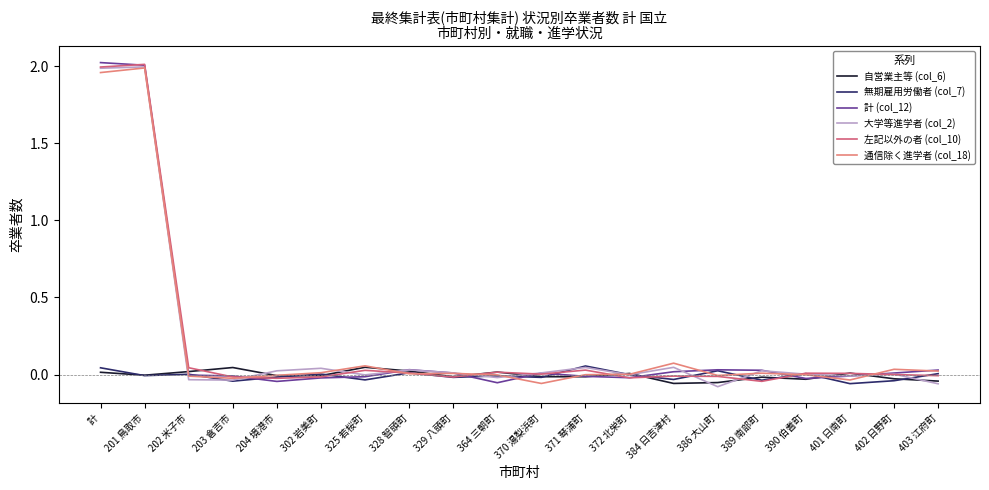

Count the number of categories in the chart.

20